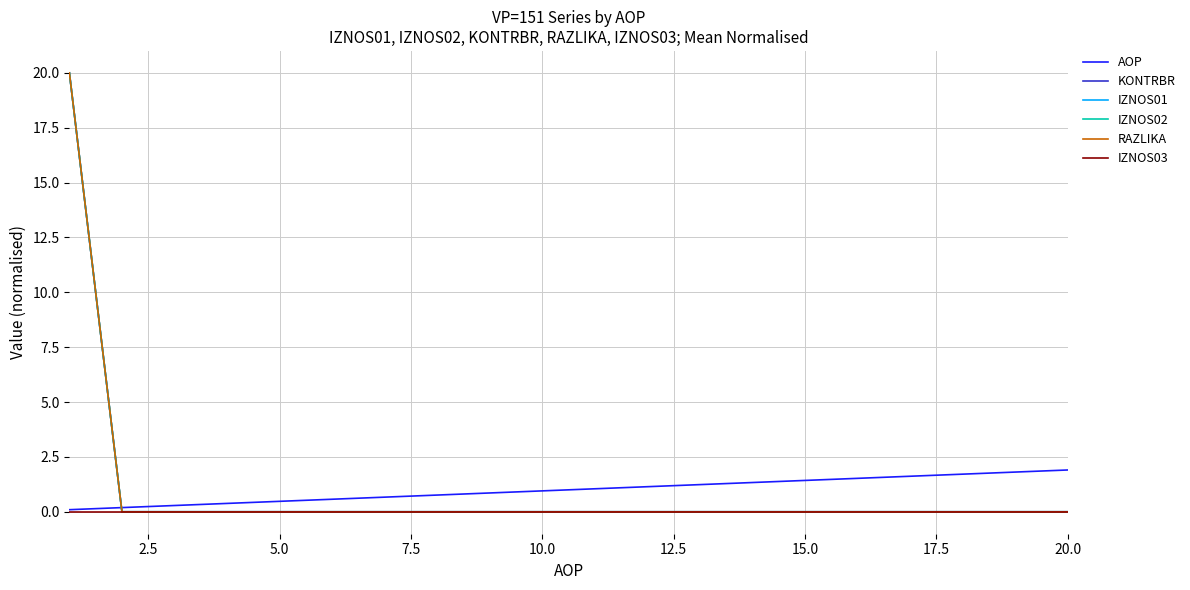

Reading left to right, what are all the values shown in this chart?

AOP: 0.1	0.2	0.3	0.4	0.5	0.6	0.7	0.8	0.9	1.0	1.0	1.1	1.2	1.3	1.4	1.5	1.6	1.7	1.8	1.9
KONTRBR: 20.0	0.0	0.0	0.0	0.0	0.0	0.0	0.0	0.0	0.0	0.0	0.0	0.0	0.0	0.0	0.0	0.0	0.0	0.0	0.0
IZNOS01: 20.0	0.0	0.0	0.0	0.0	0.0	0.0	0.0	0.0	0.0	0.0	0.0	0.0	0.0	0.0	0.0	0.0	0.0	0.0	0.0
IZNOS02: 20.0	0.0	0.0	0.0	0.0	0.0	0.0	0.0	0.0	0.0	0.0	0.0	0.0	0.0	0.0	0.0	0.0	0.0	0.0	0.0
RAZLIKA: 20.0	0.0	0.0	0.0	0.0	0.0	0.0	0.0	0.0	0.0	0.0	0.0	0.0	0.0	0.0	0.0	0.0	0.0	0.0	0.0
IZNOS03: 0.0	0.0	0.0	0.0	0.0	0.0	0.0	0.0	0.0	0.0	0.0	0.0	0.0	0.0	0.0	0.0	0.0	0.0	0.0	0.0